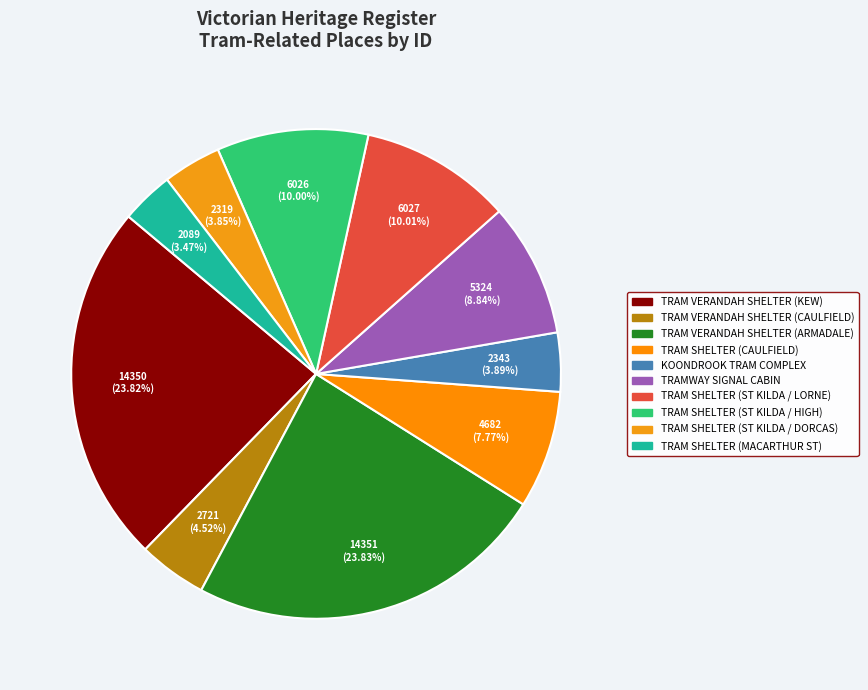

Rank the categories by value from lowest to highest.

TRAM SHELTER (MACARTHUR ST), TRAM SHELTER (ST KILDA / DORCAS), KOONDROOK TRAM COMPLEX, TRAM VERANDAH SHELTER (CAULFIELD), TRAM SHELTER (CAULFIELD), TRAMWAY SIGNAL CABIN, TRAM SHELTER (ST KILDA / HIGH), TRAM SHELTER (ST KILDA / LORNE), TRAM VERANDAH SHELTER (KEW), TRAM VERANDAH SHELTER (ARMADALE)